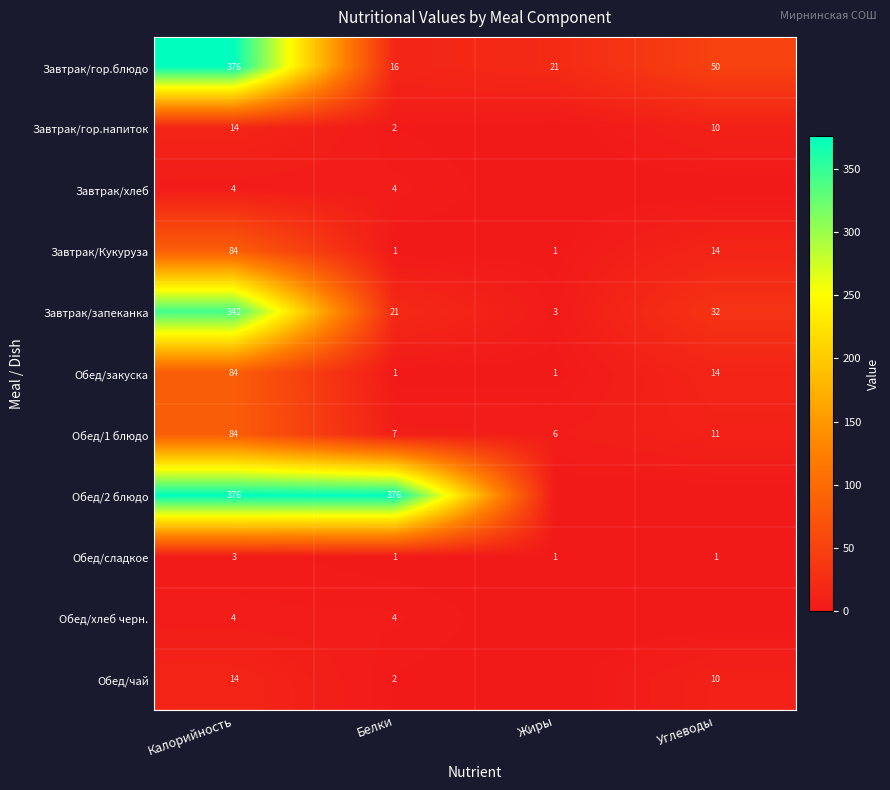

Which category has the highest value in the Обед/закуска series?

Калорийность